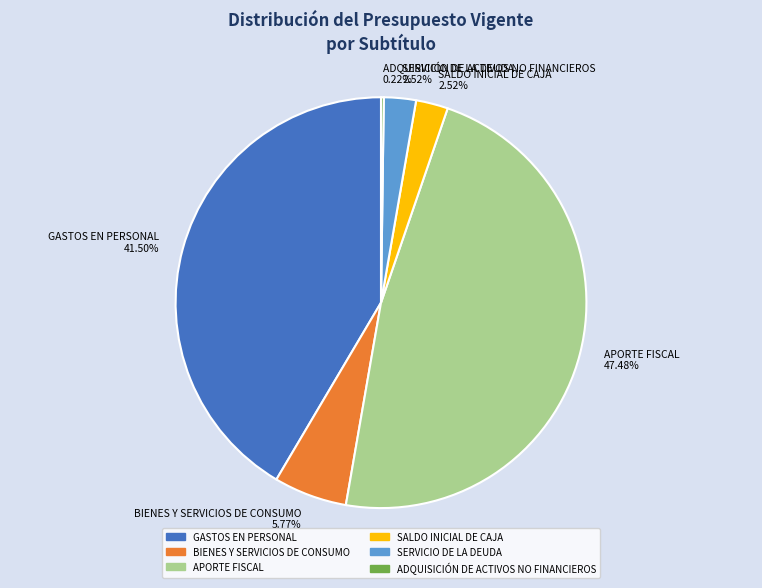

Is there a majority slice in this chart?

No